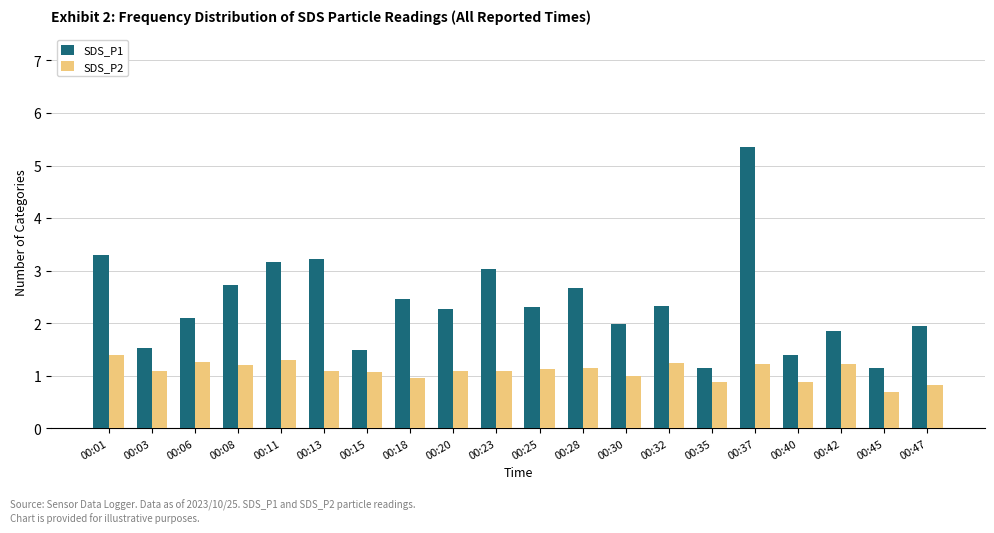

Which category has the highest value across all series?

00:37